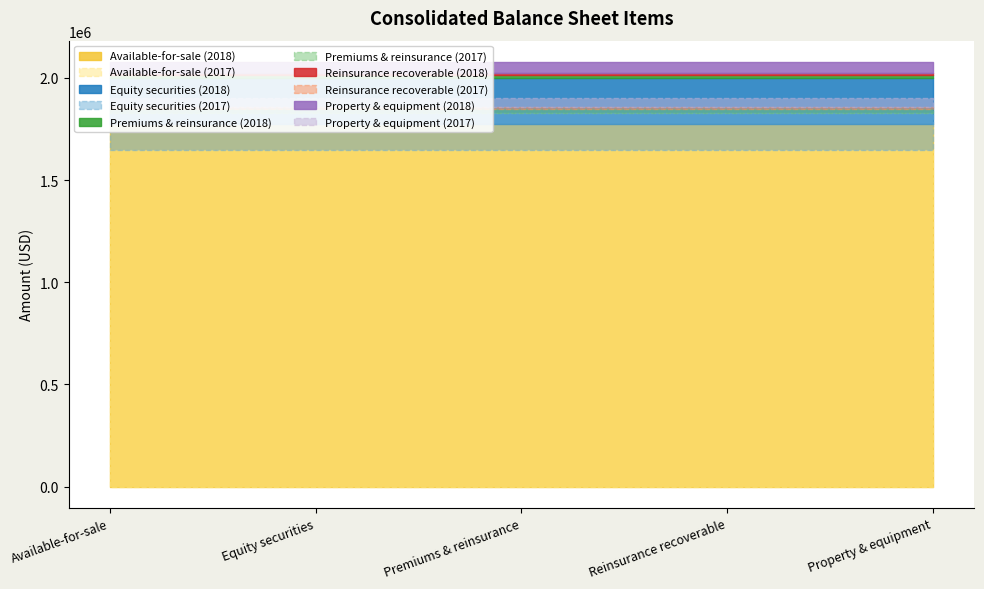

What is the difference between the Dec. 31, 2017 values at Premiums & reinsurance and Property & equipment?

30741